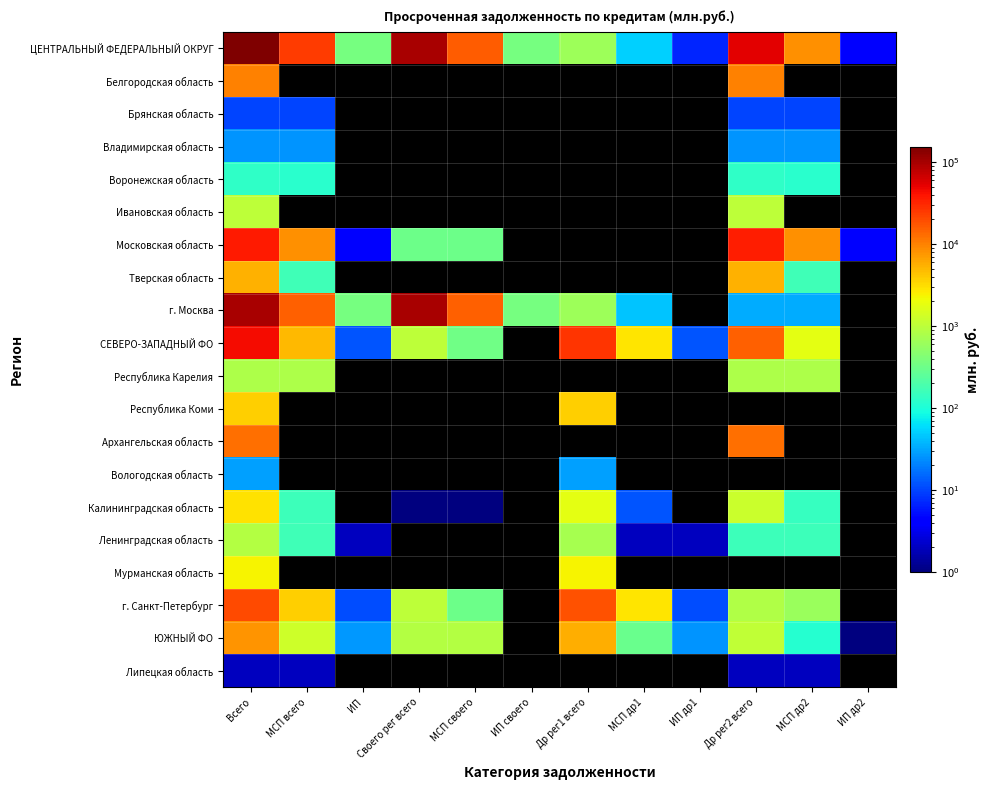

Is the value of Республика Коми at ИП своего greater than the value of Тверская область at ИП?

No